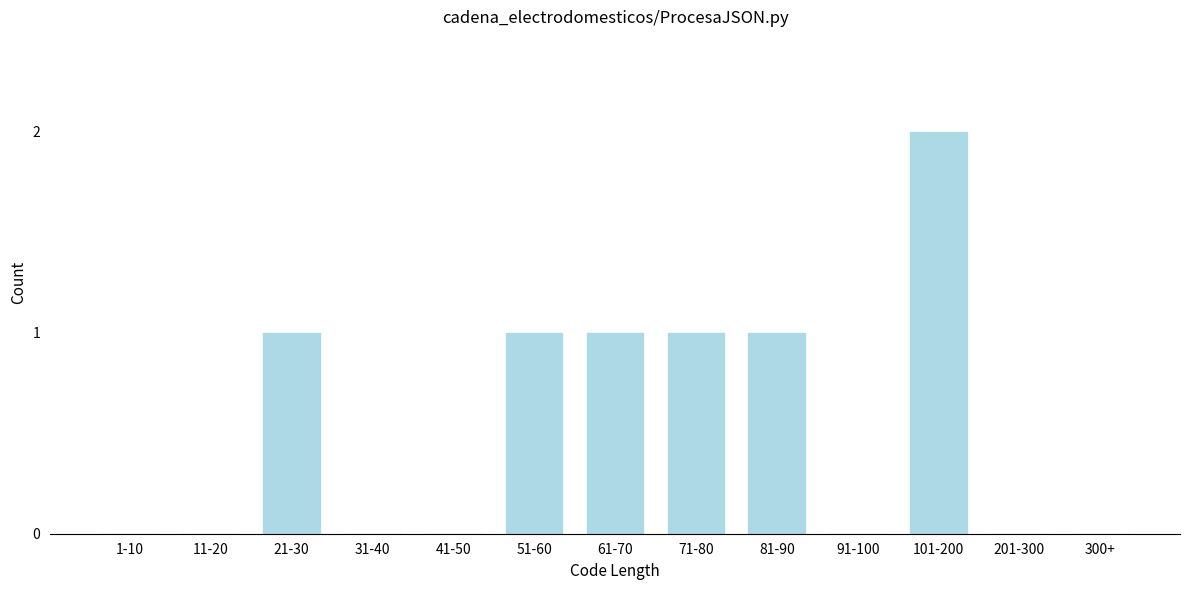

Reading right to left, what are all the values shown in this chart?

300+=0	201-300=0	101-200=2	91-100=0	81-90=1	71-80=1	61-70=1	51-60=1	41-50=0	31-40=0	21-30=1	11-20=0	1-10=0